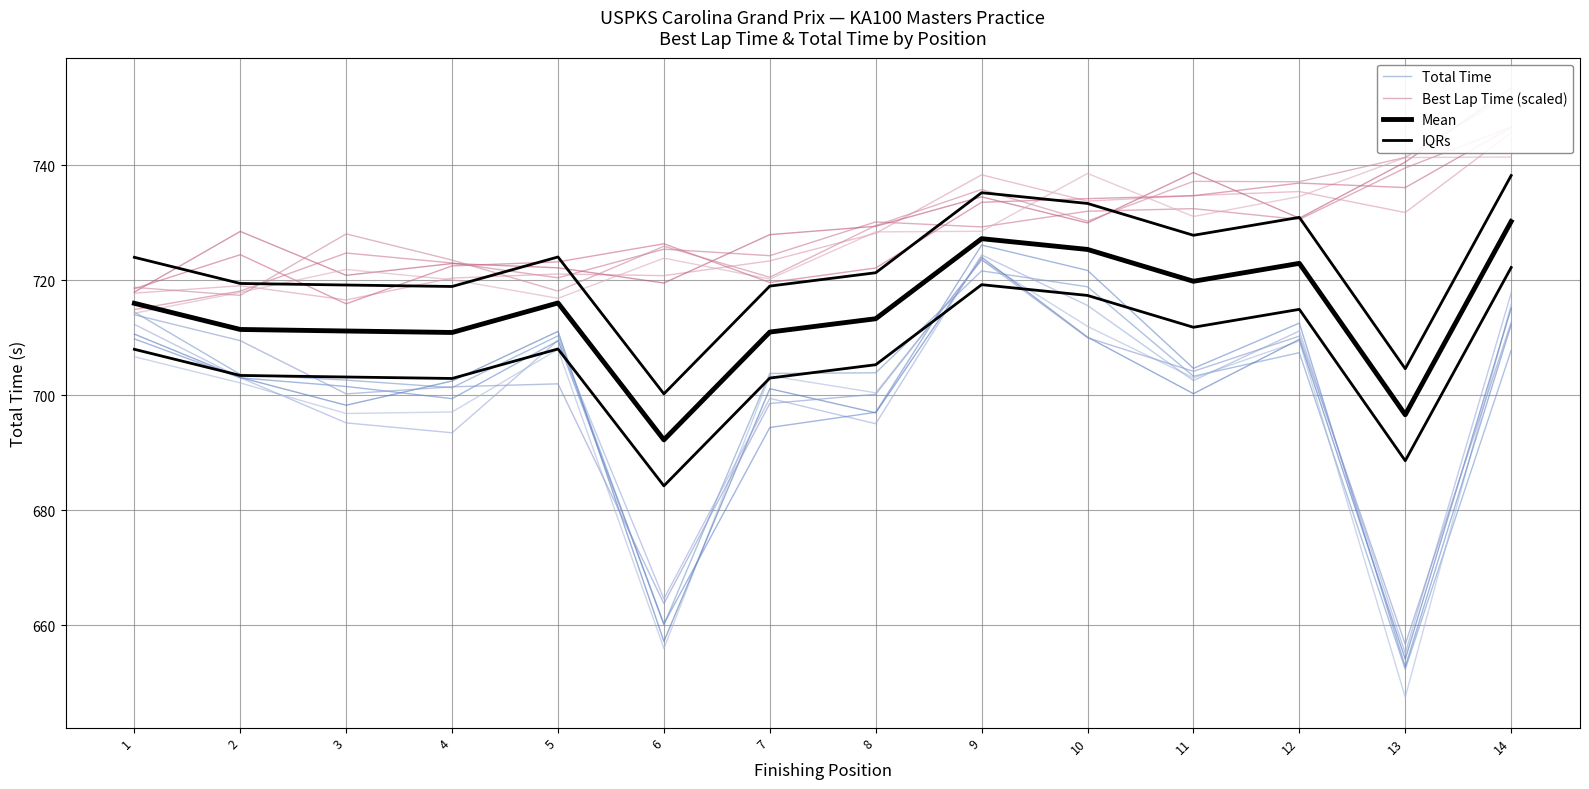

Count the number of categories in the chart.

14